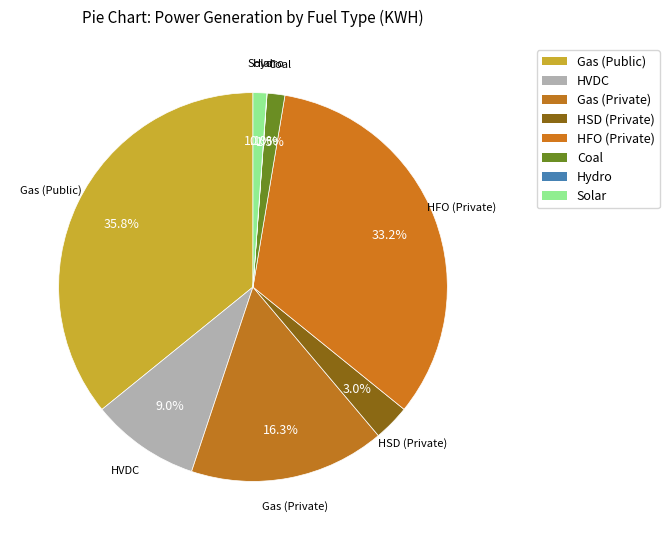

What percentage is the Gas (Public) slice, to the nearest percent?

36%